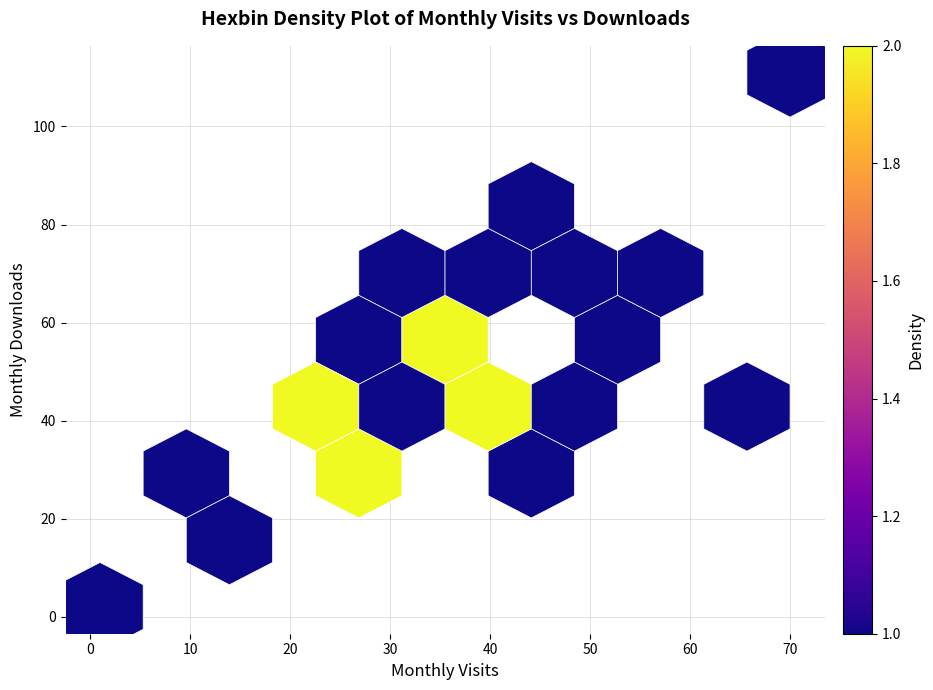

What is the range of Y values (max minus min)?

109